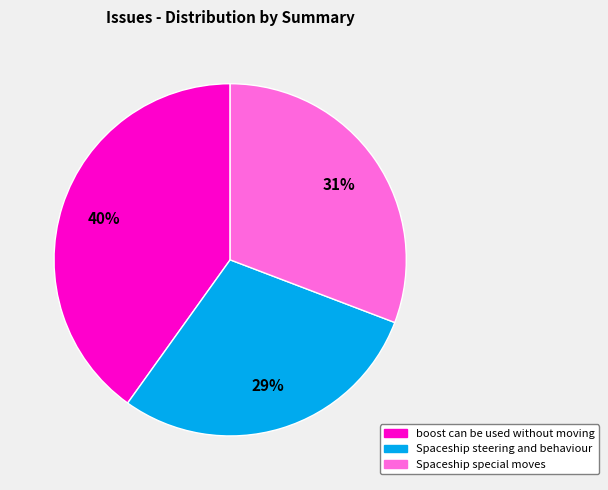

What is the ratio of the value at Spaceship special moves to the value at Spaceship steering and behaviour?

1.1